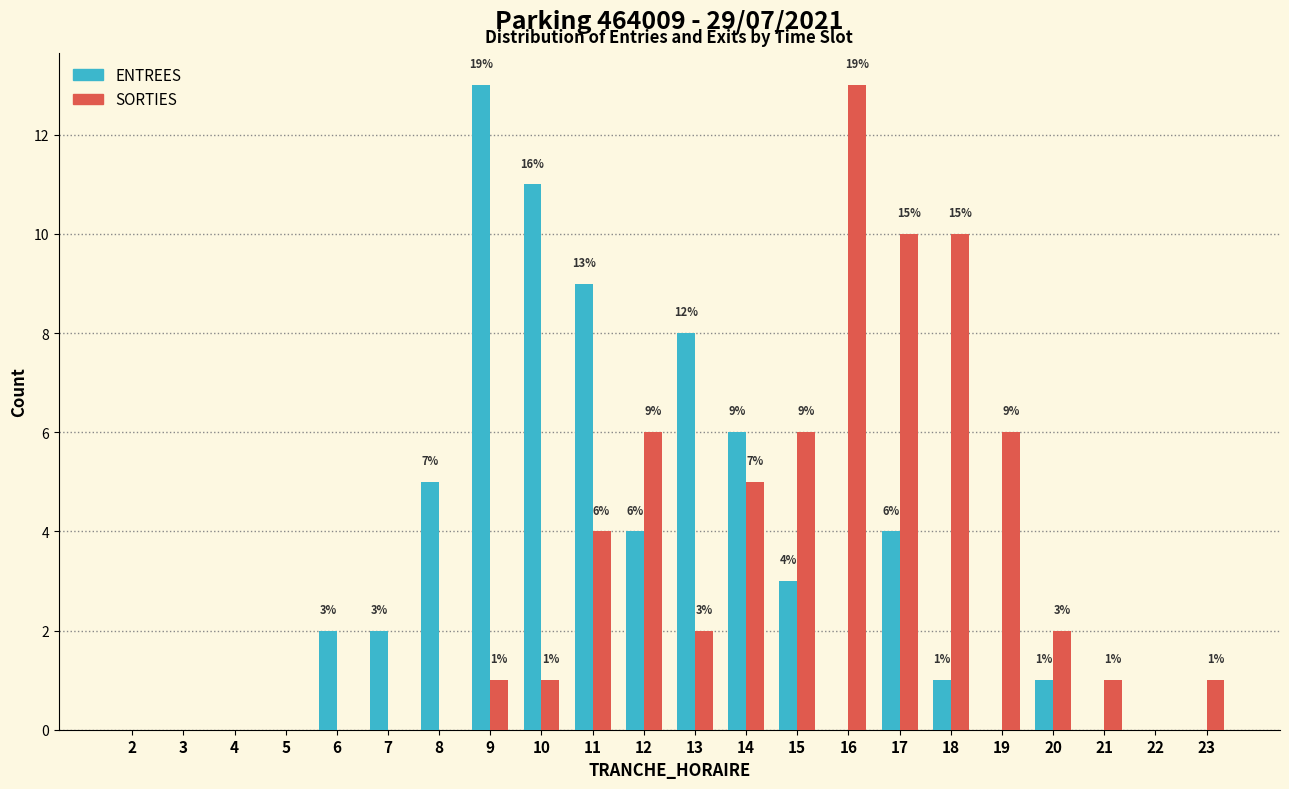

Reading left to right, list all the values displayed in this chart.

ENTREES: 2=0	3=0	4=0	5=0	6=2	7=2	8=5	9=13	10=11	11=9	12=4	13=8	14=6	15=3	16=0	17=4	18=1	19=0	20=1	21=0	22=0	23=0
SORTIES: 2=0	3=0	4=0	5=0	6=0	7=0	8=0	9=1	10=1	11=4	12=6	13=2	14=5	15=6	16=13	17=10	18=10	19=6	20=2	21=1	22=0	23=1